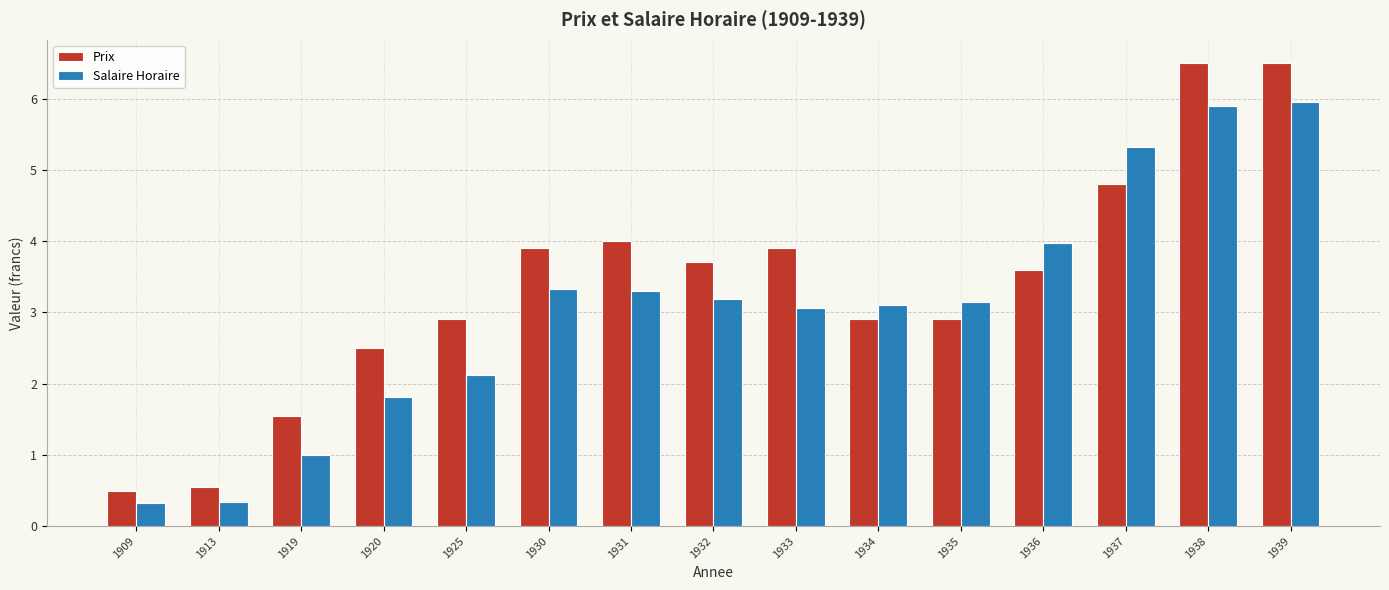

How many bars are there in each group?

2